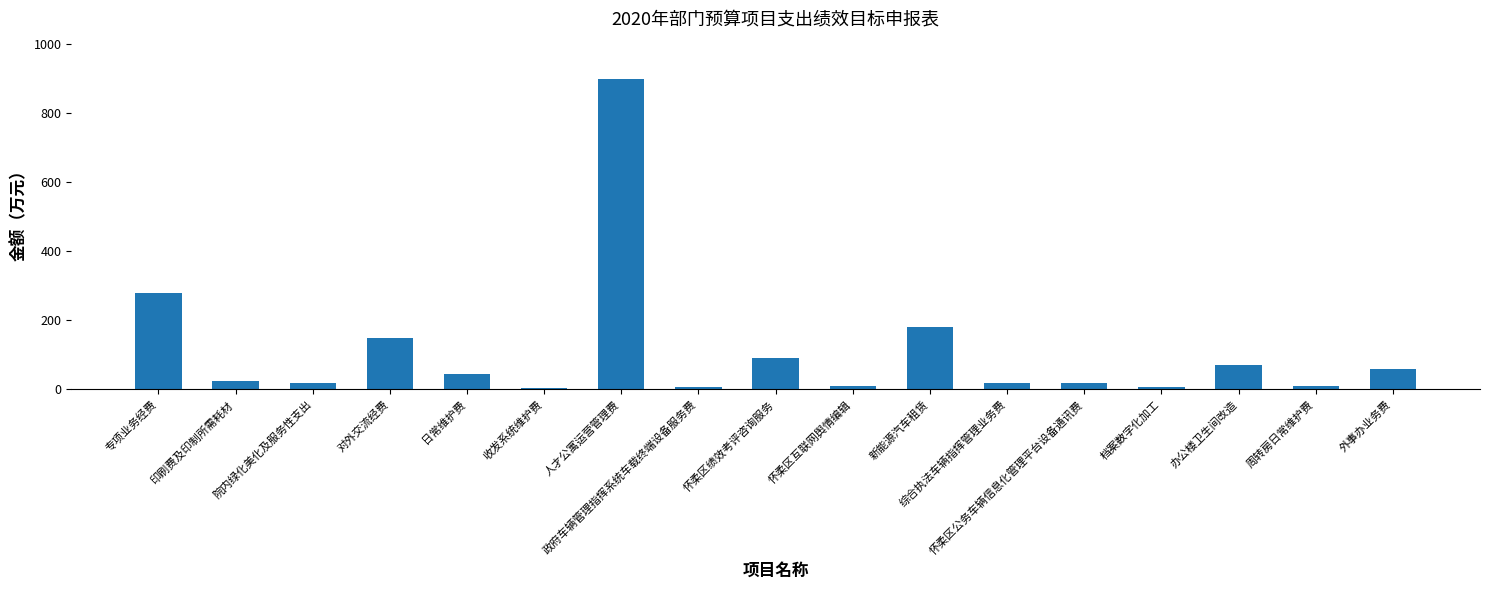

What is the difference between the second highest and minimum values?

276.2